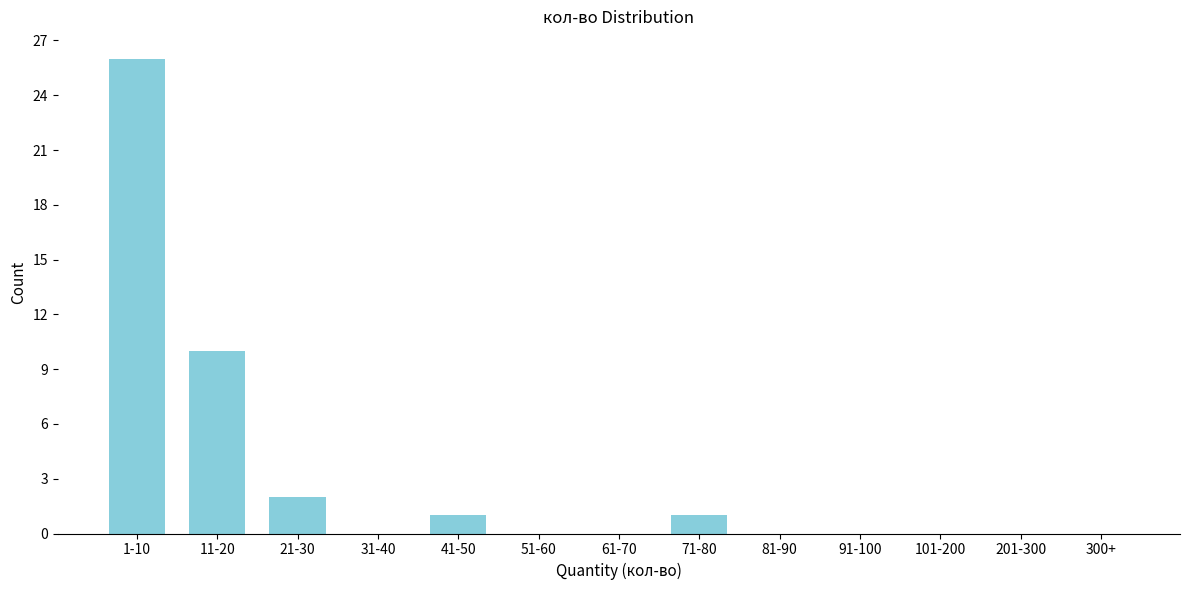

Reading right to left, what are all the values shown in this chart?

300+=0	201-300=0	101-200=0	91-100=0	81-90=0	71-80=1	61-70=0	51-60=0	41-50=1	31-40=0	21-30=2	11-20=10	1-10=26